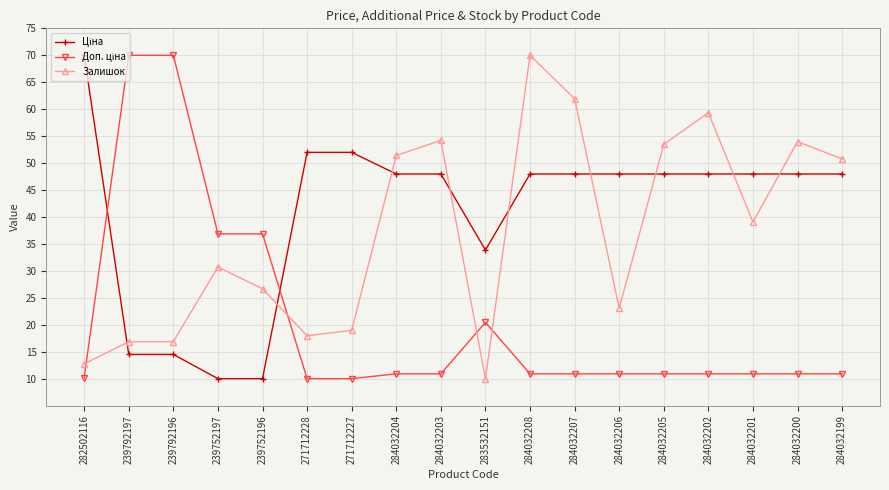

What is the difference between the highest and lowest values at 239792197?

55.5